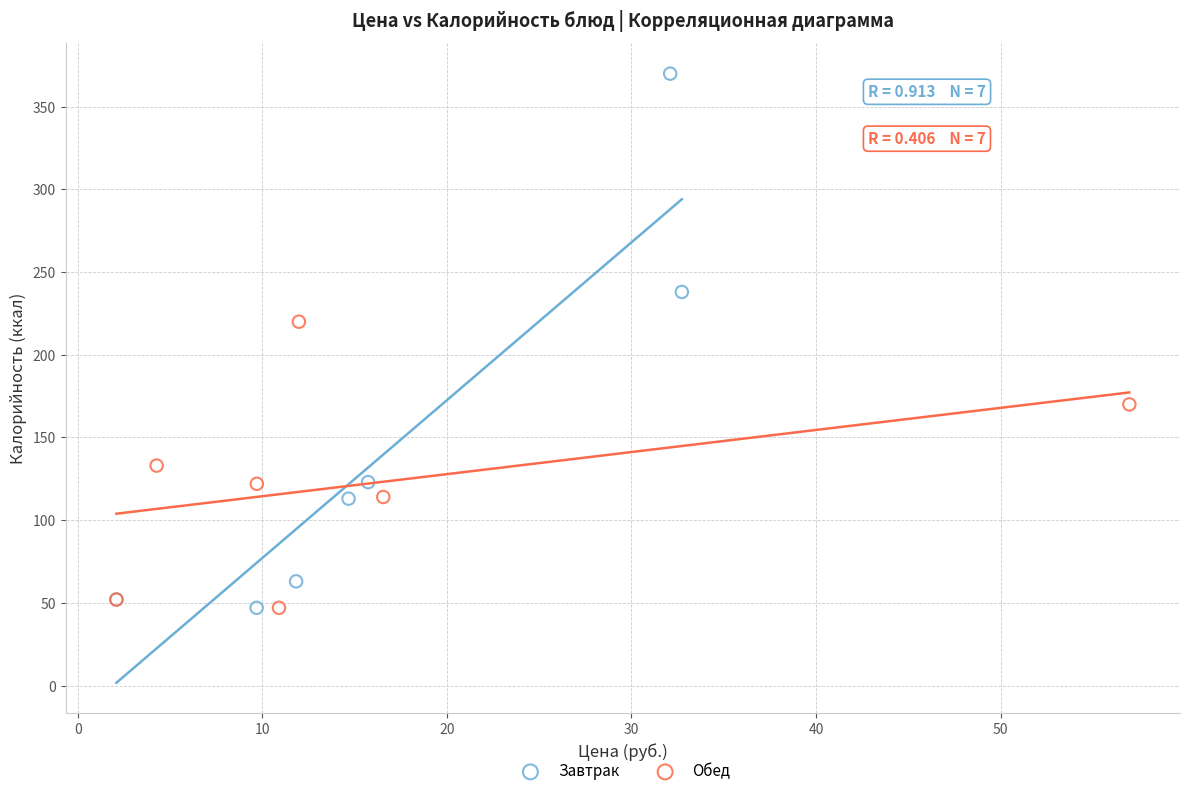

Which series reaches the maximum Y coordinate?

Завтрак